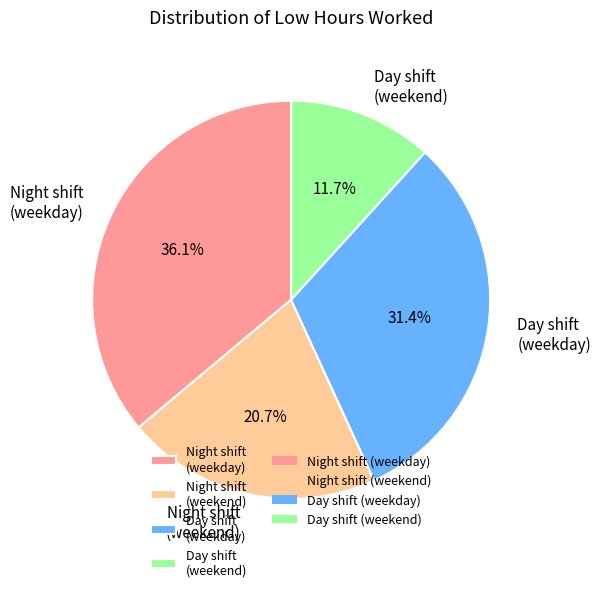

Is there any slice that represents more than half of the pie?

No